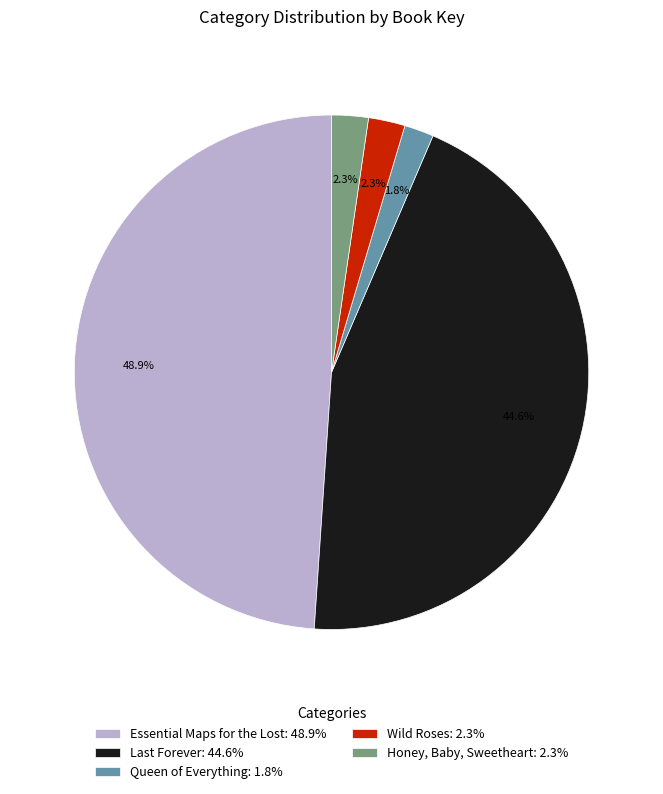

What percentage is the Honey, Baby, Sweetheart slice, to the nearest percent?

2%